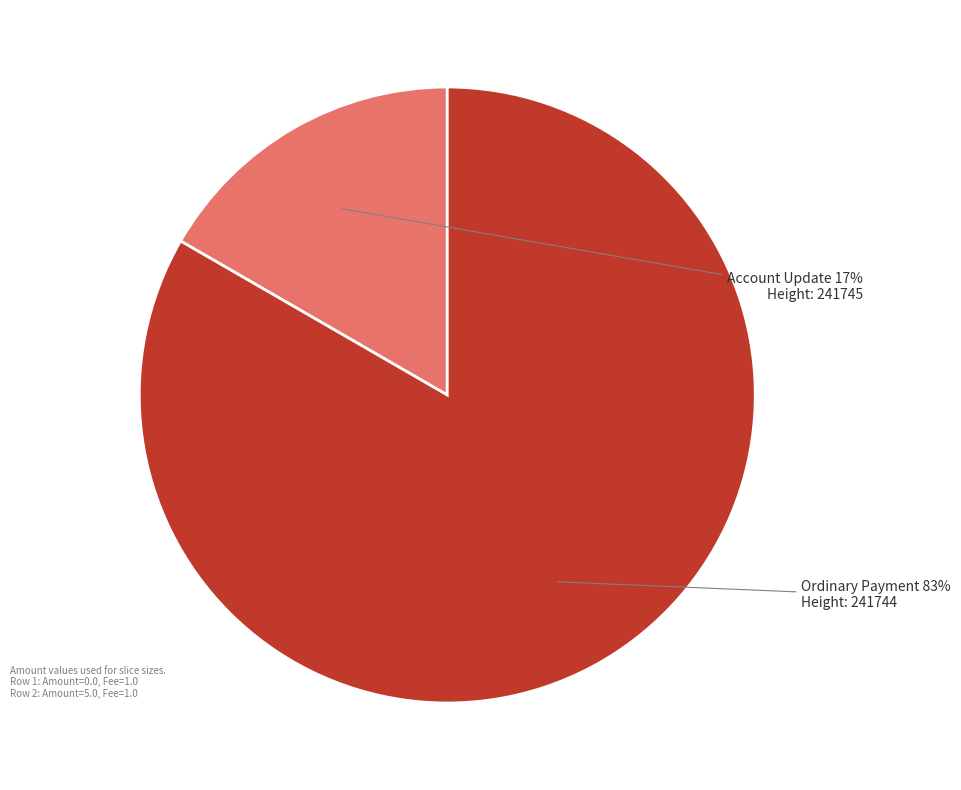

Does any single category account for the majority?

Yes